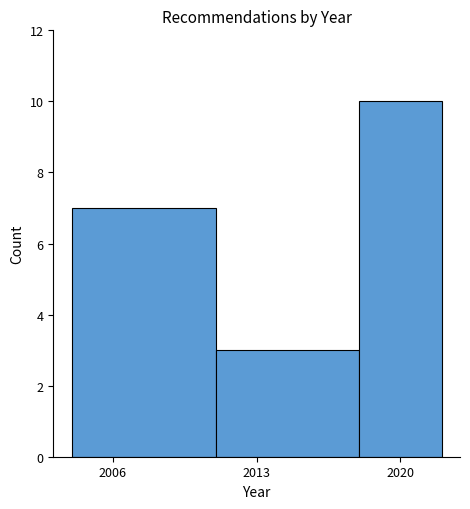

How tall is the bar that spans 2018 to 2022 on the x-axis? The values are not printed on the chart, so give them approximately, as read against the axis.

10